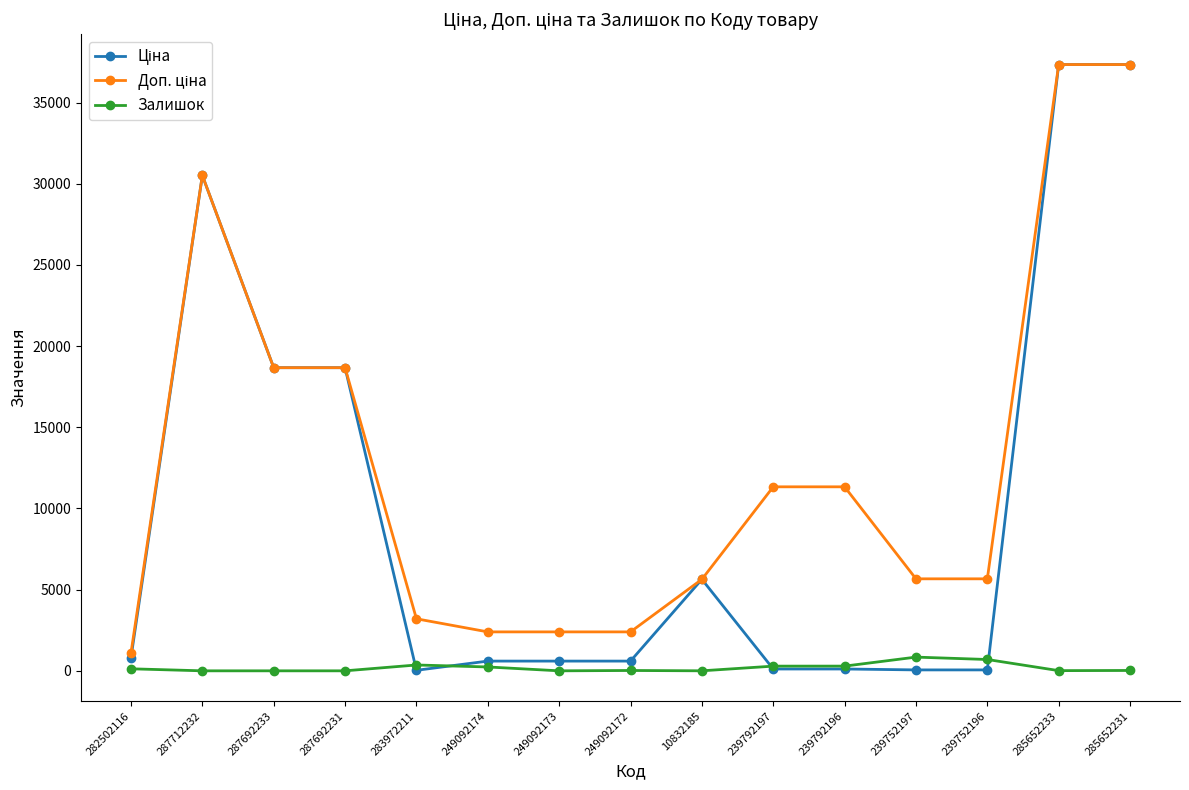

Reading left to right, what are all the values shown in this chart?

Ціна: 813.0	30512.3	18671.5	18671.5	32.0	599.7	599.7	599.7	5636.0	113.3	113.3	56.7	56.7	37343.0	37343.0
Доп. ціна: 1101.8	30512.3	18671.5	18671.5	3205.0	2398.7	2398.7	2398.7	5636.0	11334.0	11334.0	5667.0	5667.0	37343.0	37343.0
Залишок: 125.0	0.0	0.0	0.0	360.0	238.0	0.0	21.0	1.0	289.0	290.0	845.0	698.0	12.0	22.0